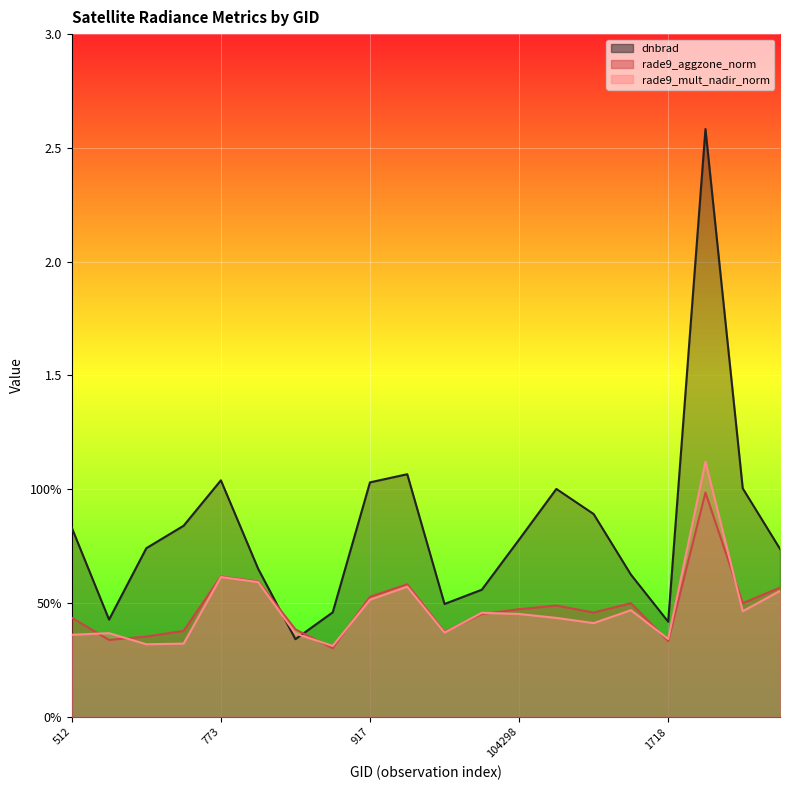

The dnbrad series shows 1.6 at 773. True or false?

False